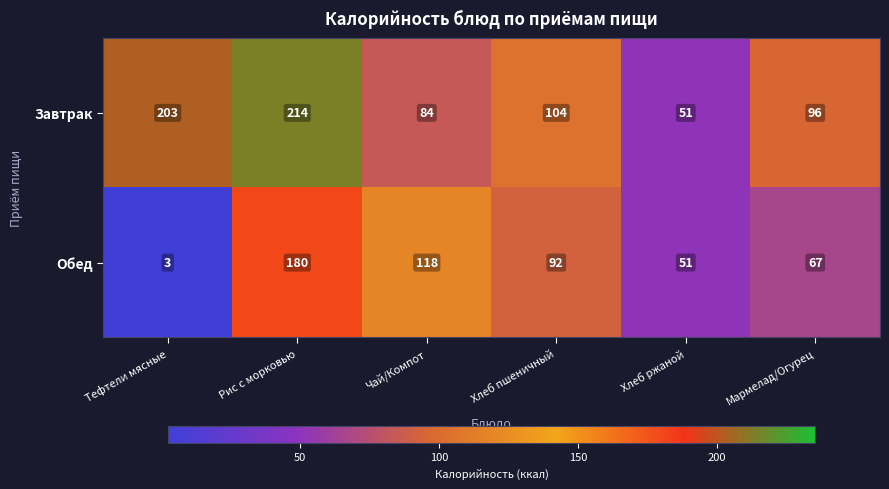

True or false: Обед has a value of 14 at Хлеб ржаной.

False